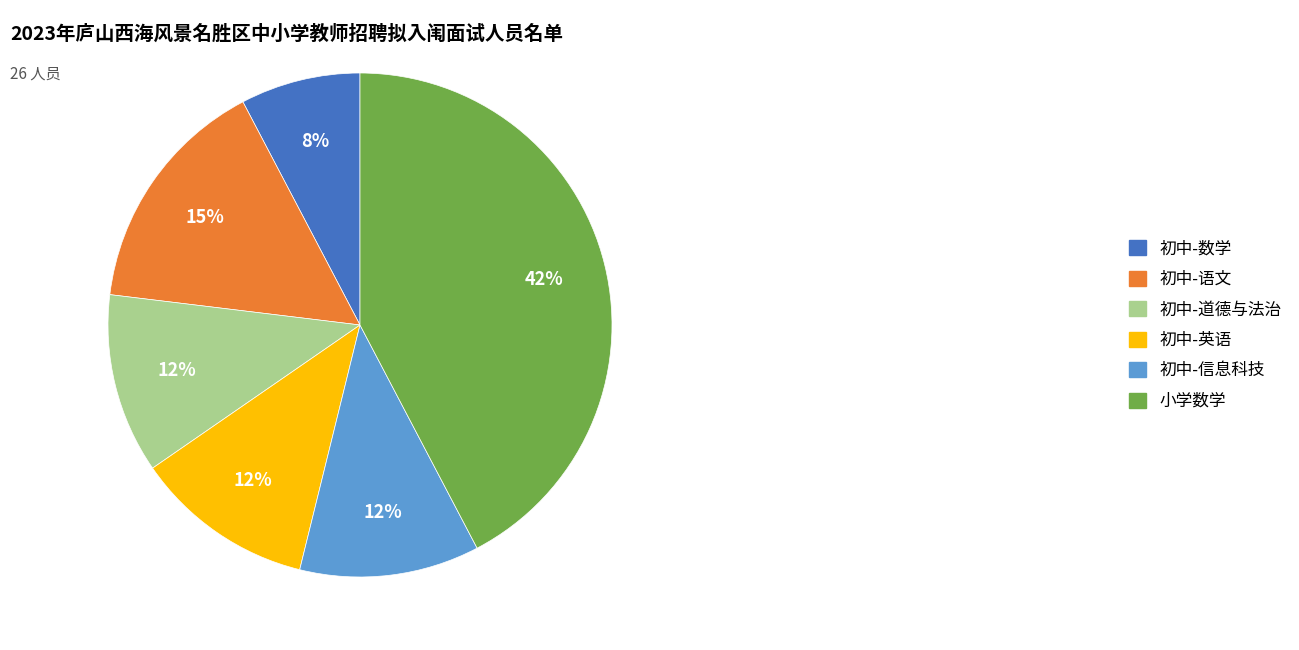

To the nearest percent, what portion does 小学数学 represent?

42%